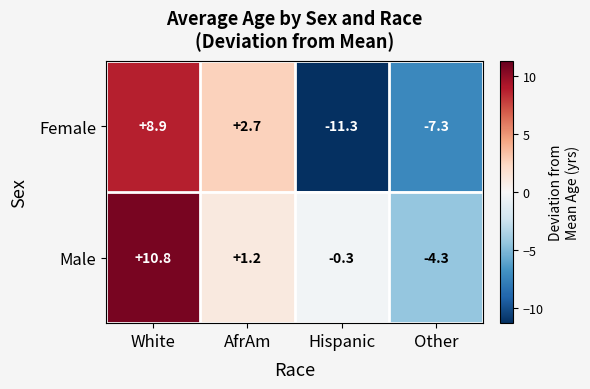

What is the highest value of the Male series?

10.8